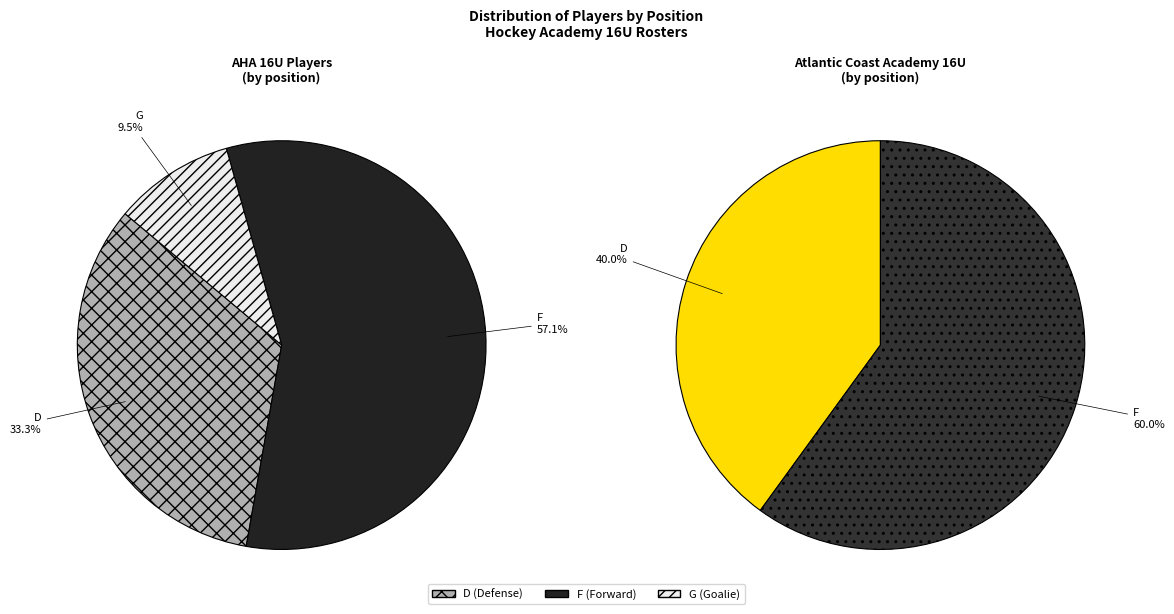

What is the change in value from F to G?

-10